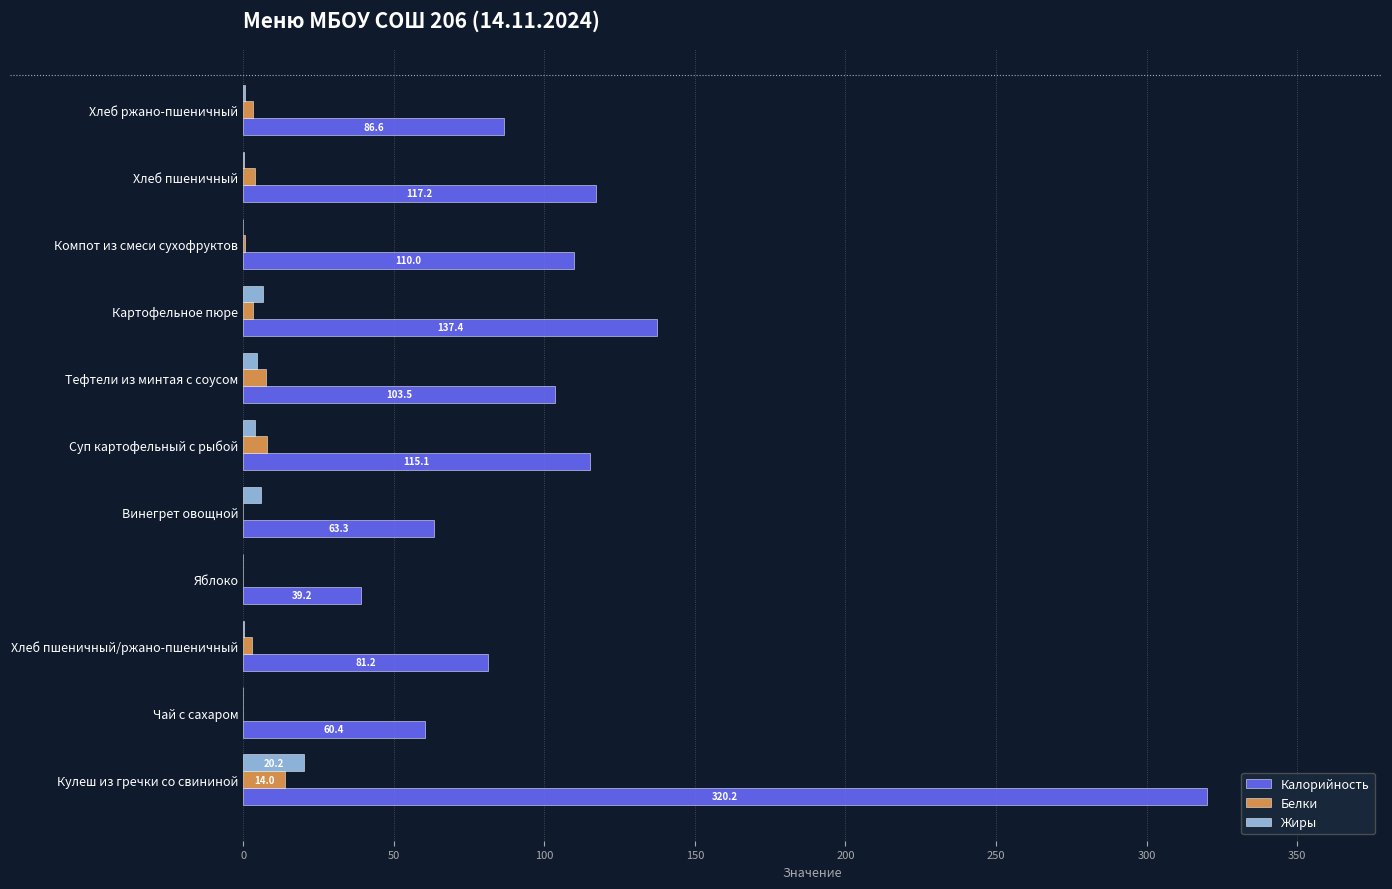

What is the sum of all Жиры values?

42.9